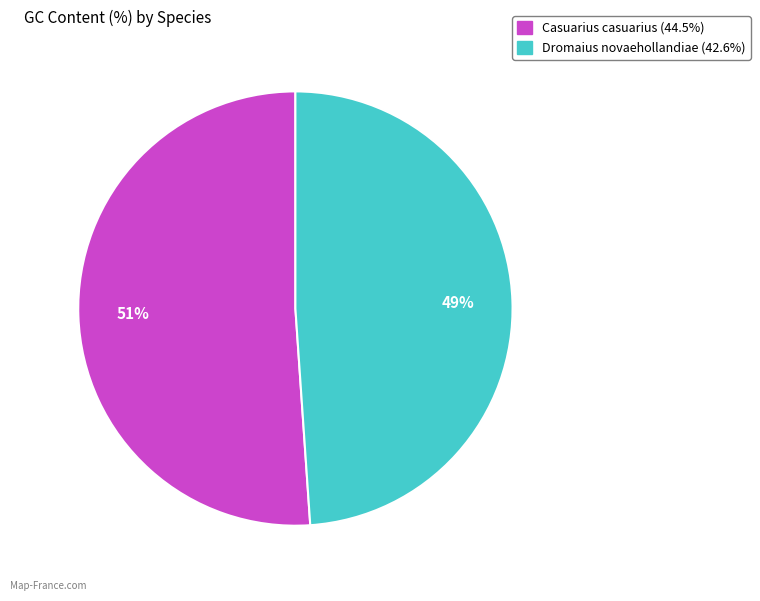

To the nearest percent, what is the difference between the Dromaius novaehollandiae and Casuarius casuarius slice percentages?

2%